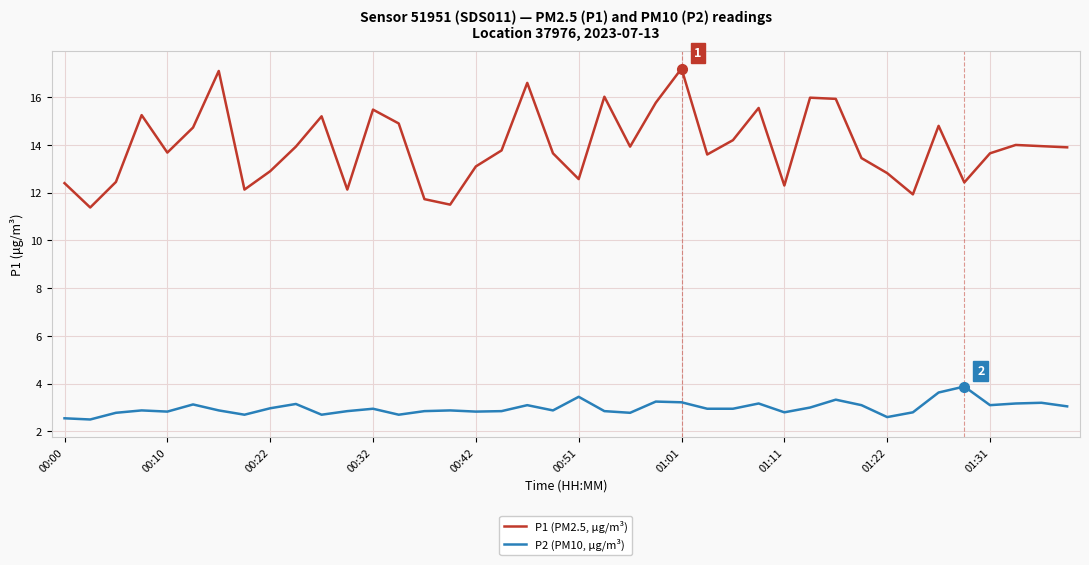

Rank the series by their maximum value, from lowest to highest.

P2 (PM10, µg/m³), P1 (PM2.5, µg/m³)